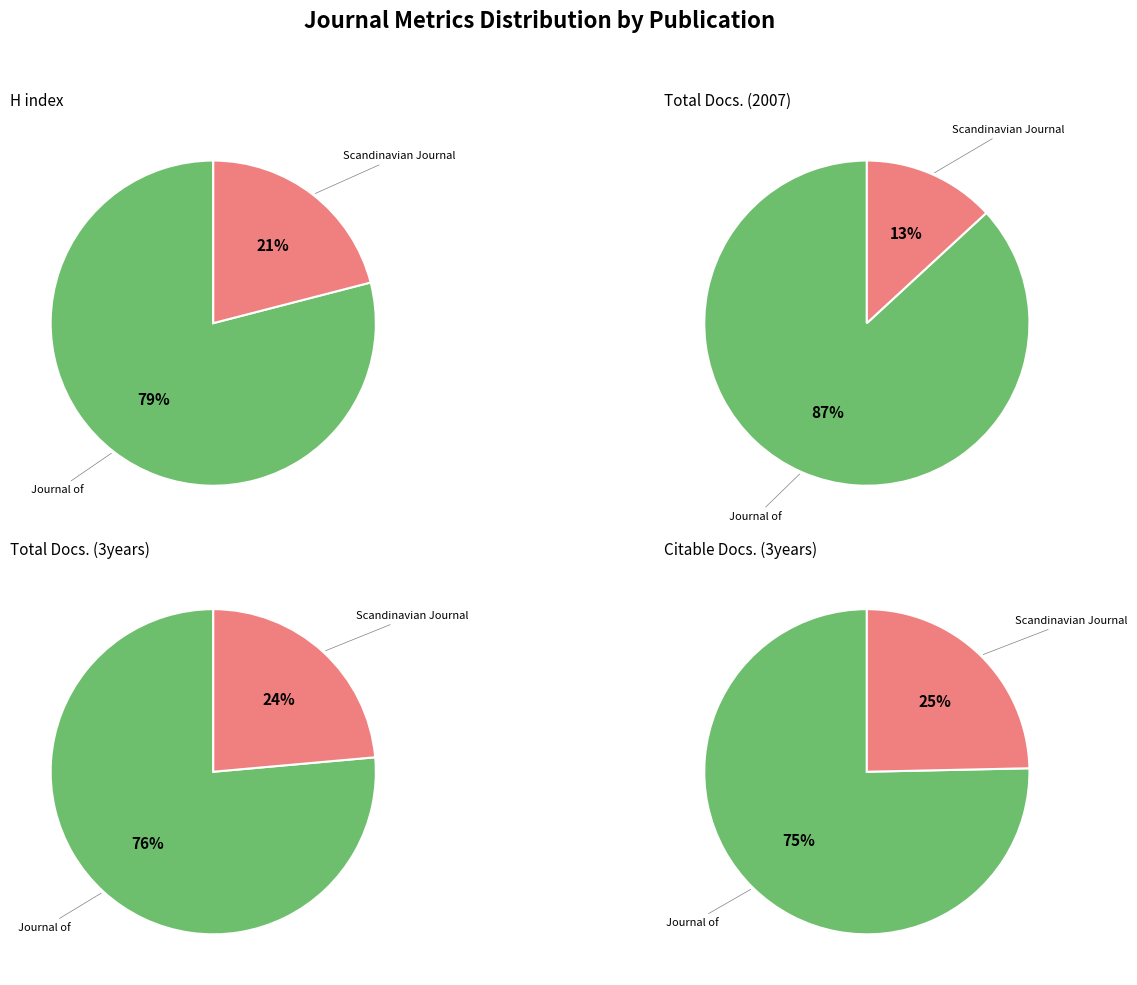

Do Scandinavian Journal of Disability Research and Journal of Rehabilitation Medicine together represent more than half of the pie?

Yes